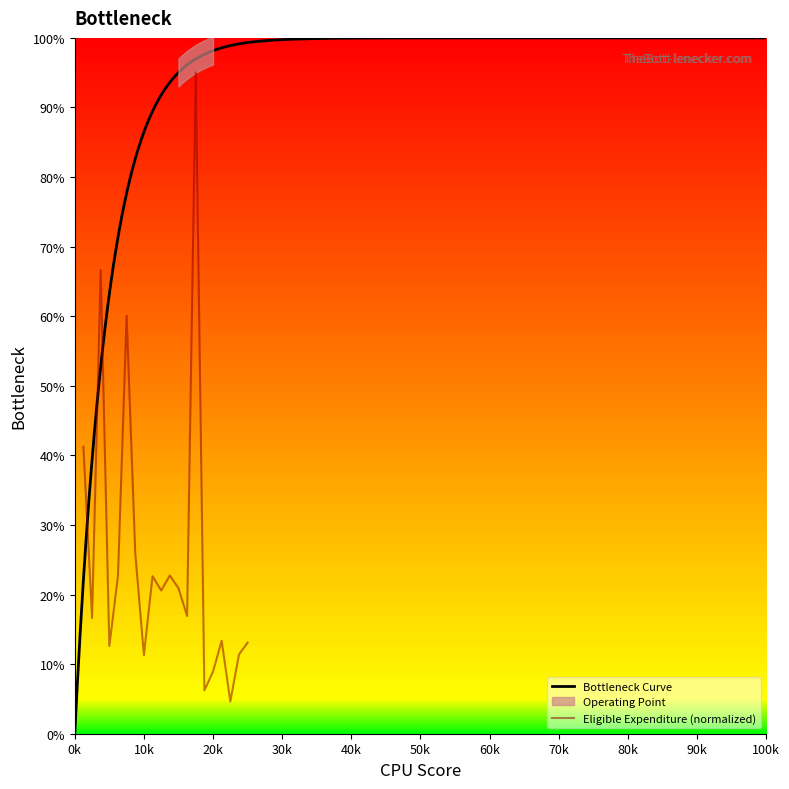

Does the chart have visible grid lines?

No